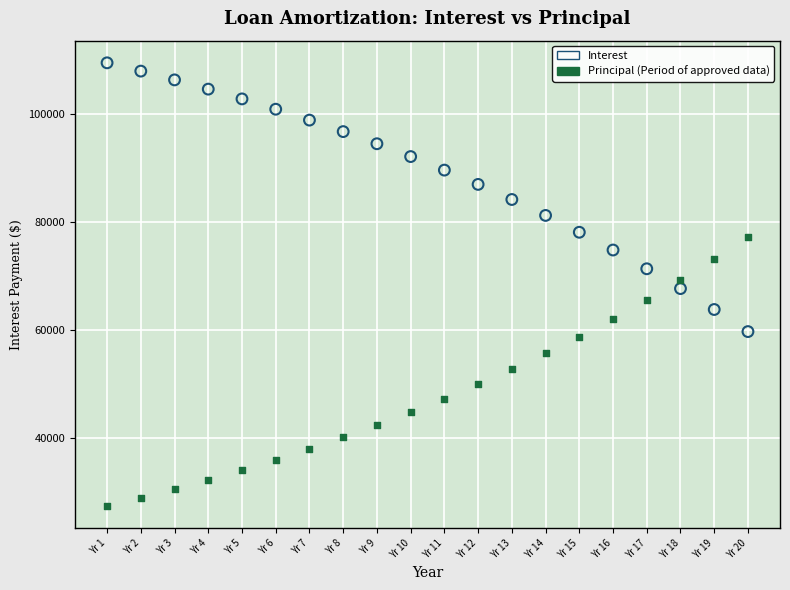

Across all data points, what is the range of X values (max minus min)?

19.0